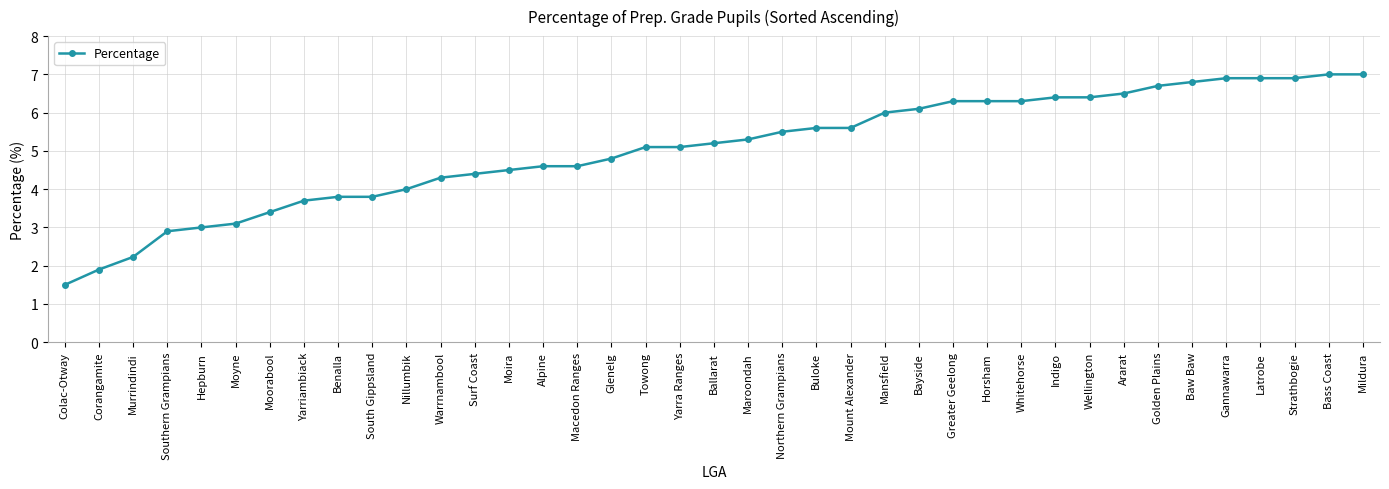

What is the difference between the second highest and minimum values?

5.5